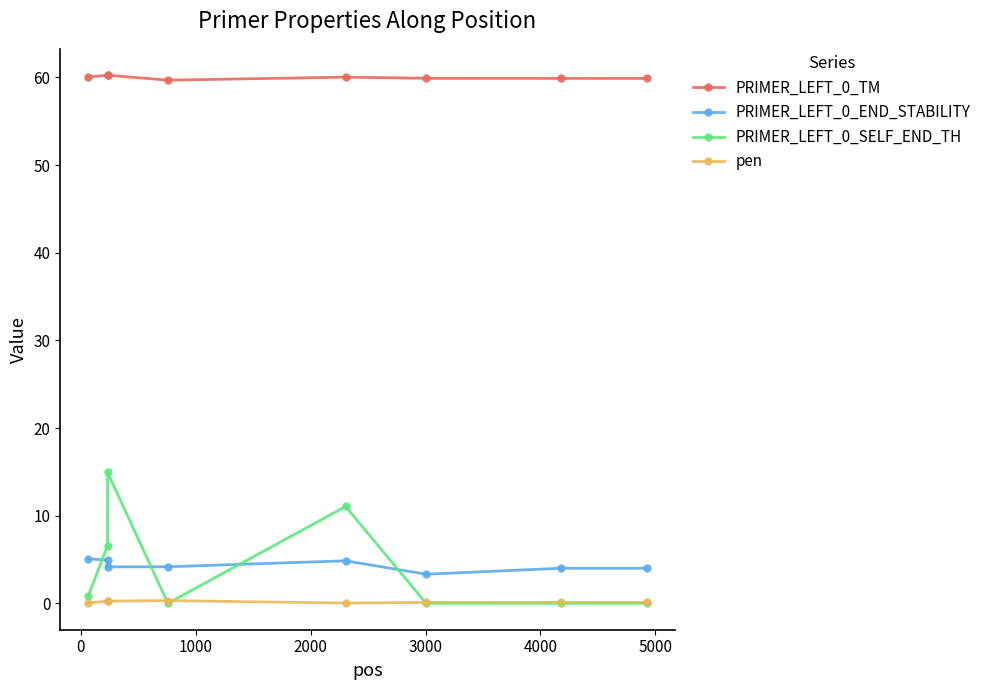

What is the value of the PRIMER_LEFT_0_TM point at the 4th from the left?

59.7